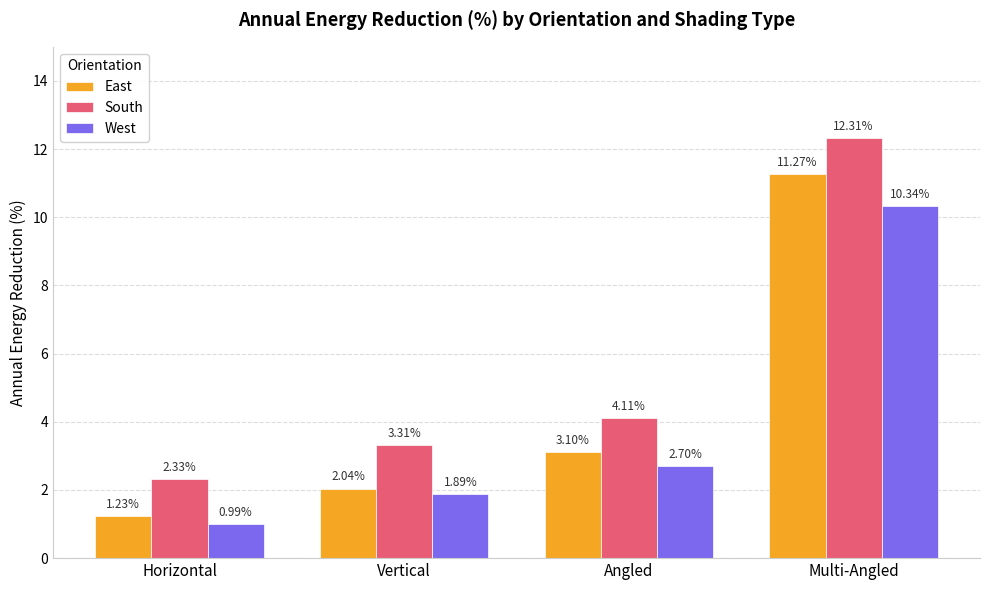

Which series has the largest total across all categories?

South